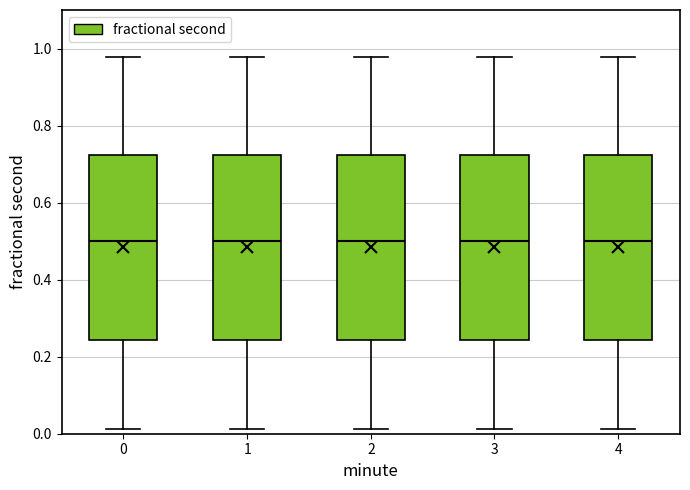

Where is the upper edge of the box at x = 2 on the y-axis? The values are not printed on the chart, so give them approximately, as read against the axis.

0.72